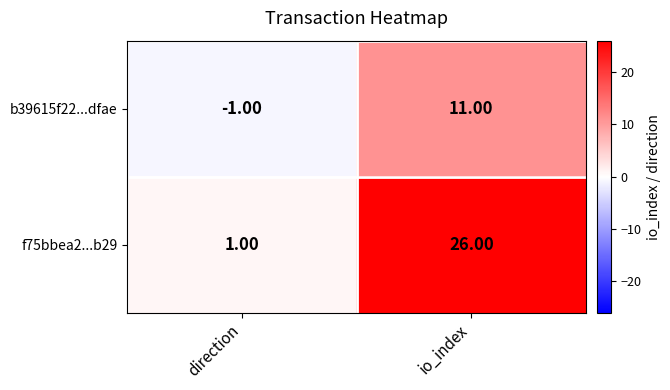

Which category has the lowest value across all series?

direction